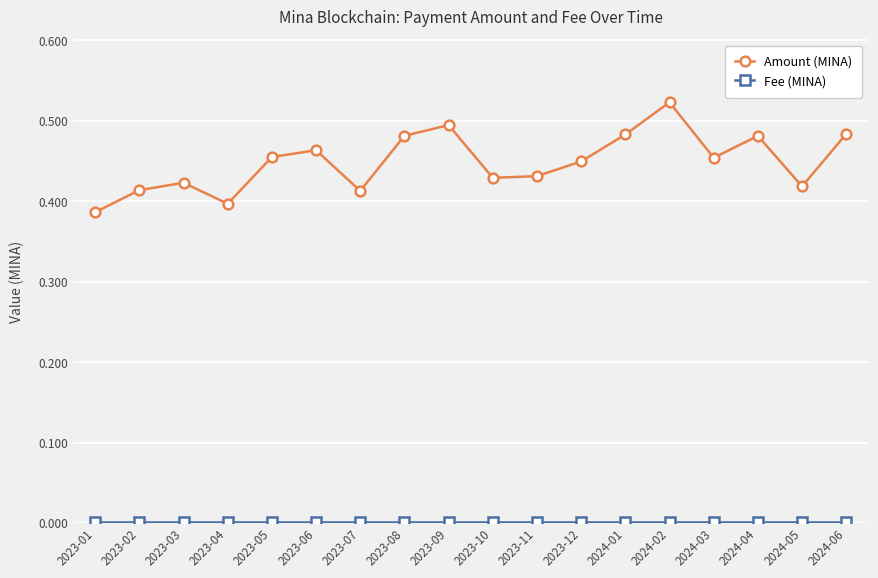

The value of Amount (MINA) at 2024-06 is 0.5. True or false?

True